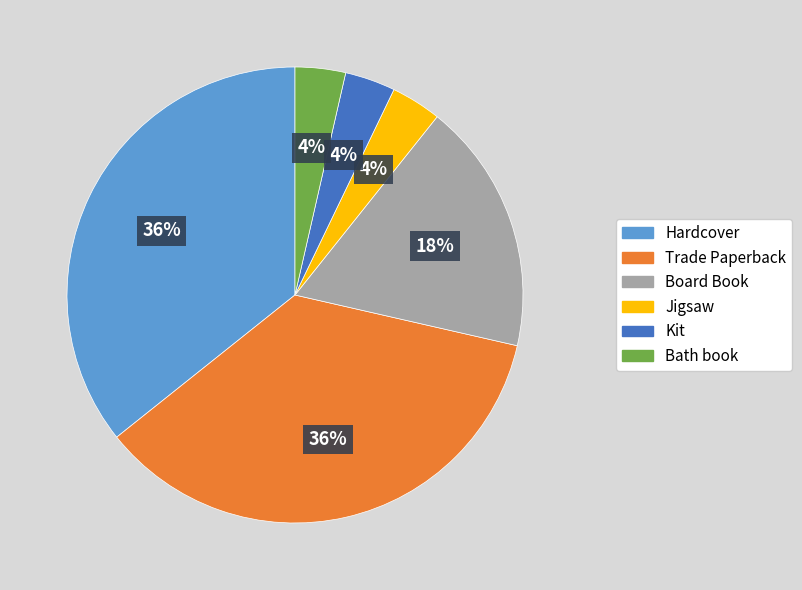

True or false: Jigsaw accounts for 4% of the total.

True